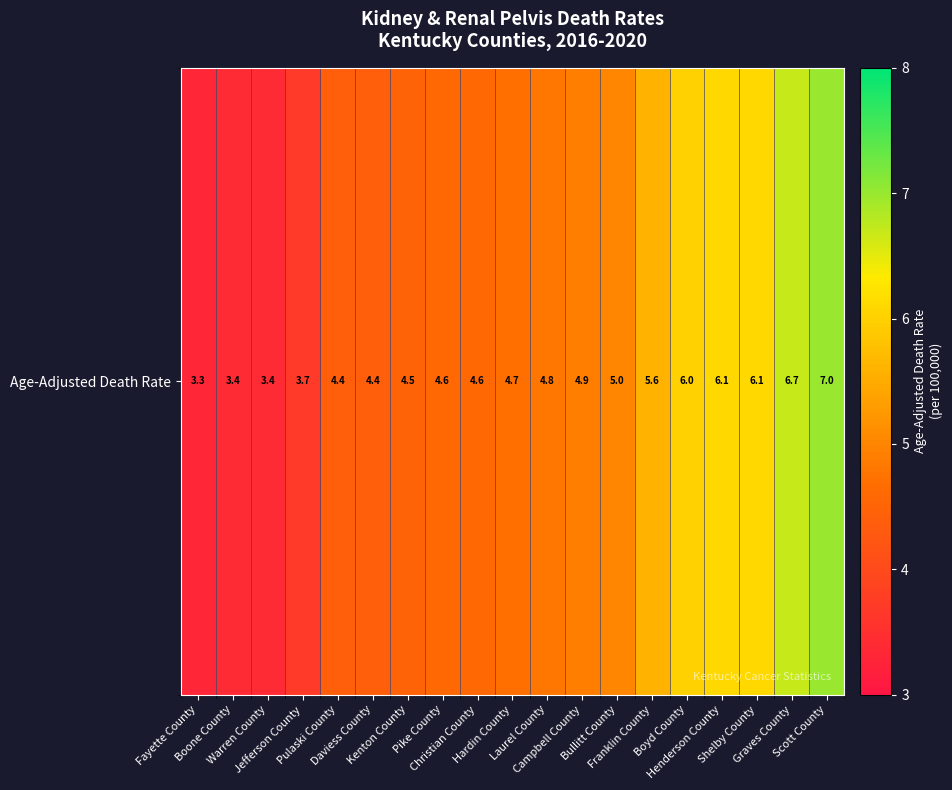

Rank the categories by value from lowest to highest.

Fayette County, Boone County, Warren County, Jefferson County, Pulaski County, Daviess County, Kenton County, Pike County, Christian County, Hardin County, Laurel County, Campbell County, Bullitt County, Franklin County, Boyd County, Henderson County, Shelby County, Graves County, Scott County